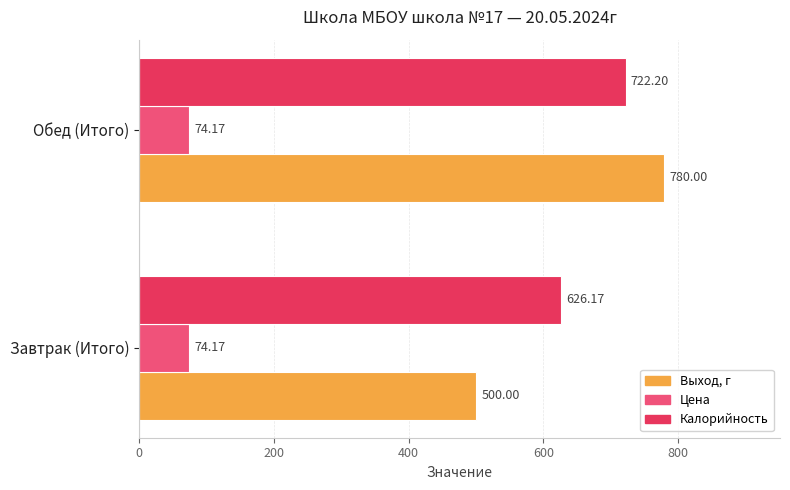

At how many categories does at least one series exceed 612?

2